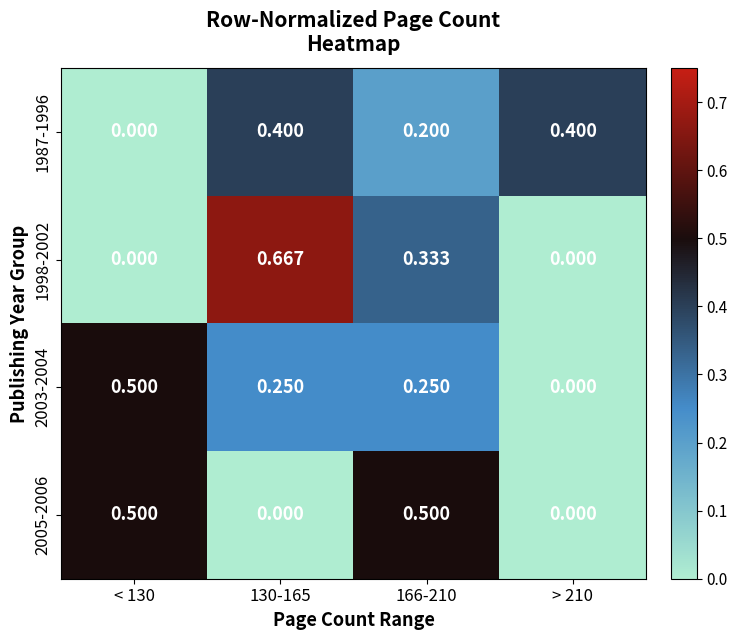

Count the number of categories in the chart.

4